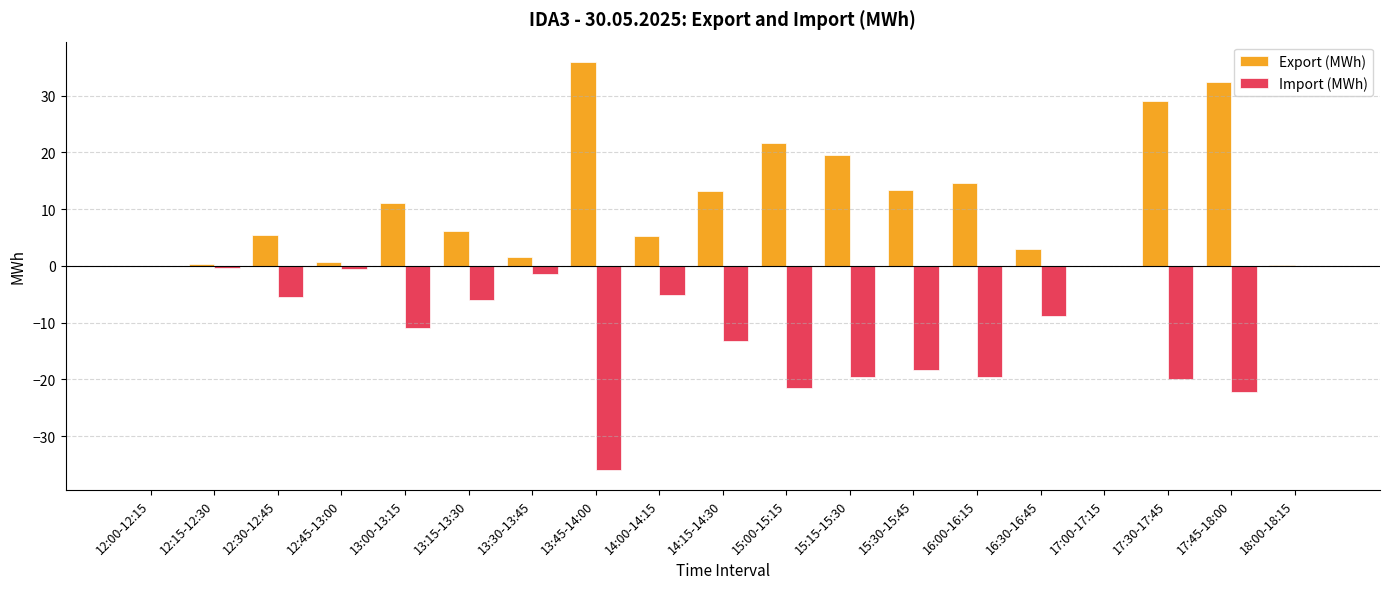

How many groups of bars are there?

19